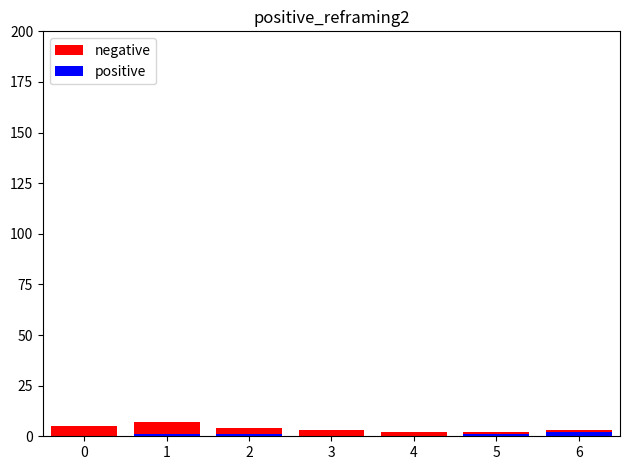

What are all the series names shown in the legend?

negative, positive